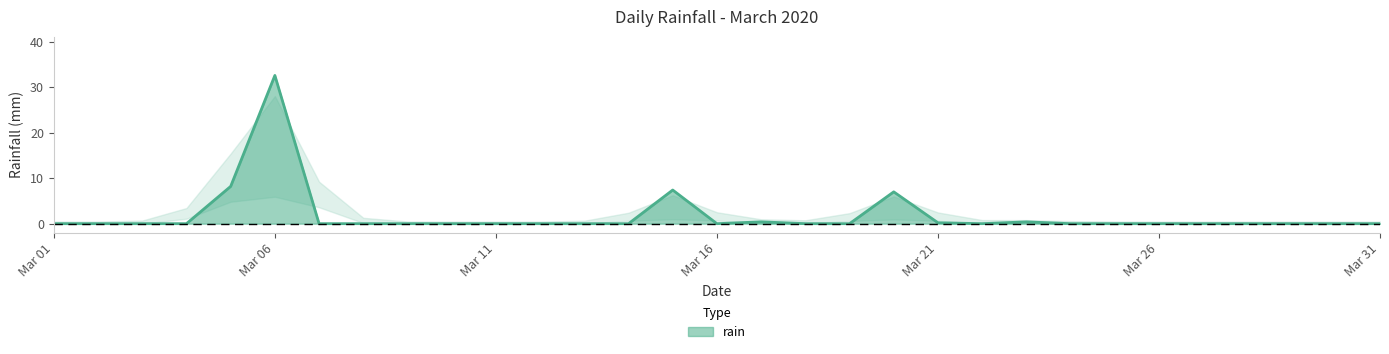

What is the greatest value displayed?

32.6